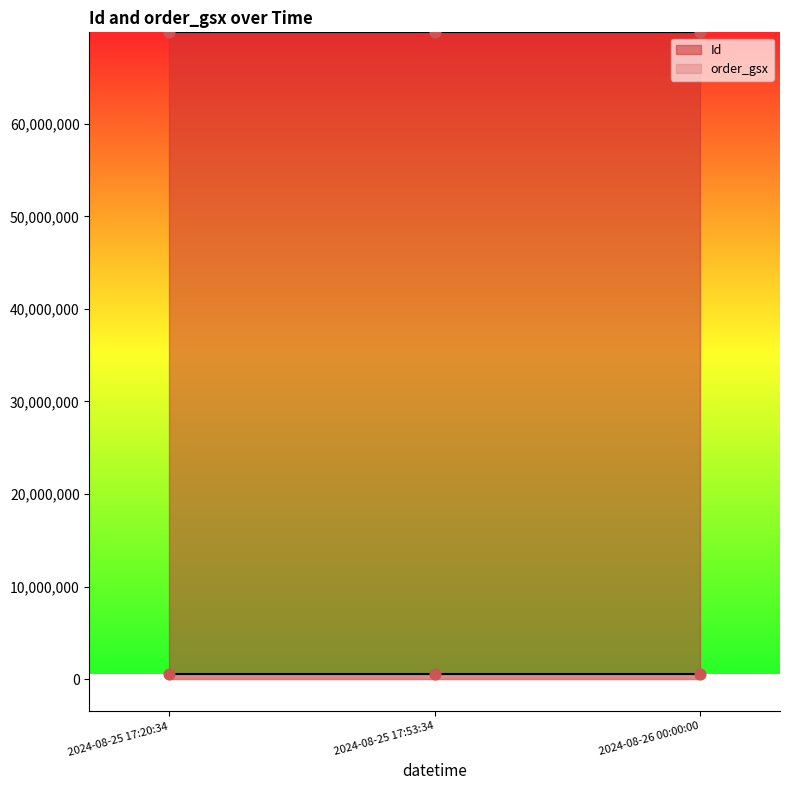

At which category is the sum across all series the highest?

2024-08-26 00:00:00